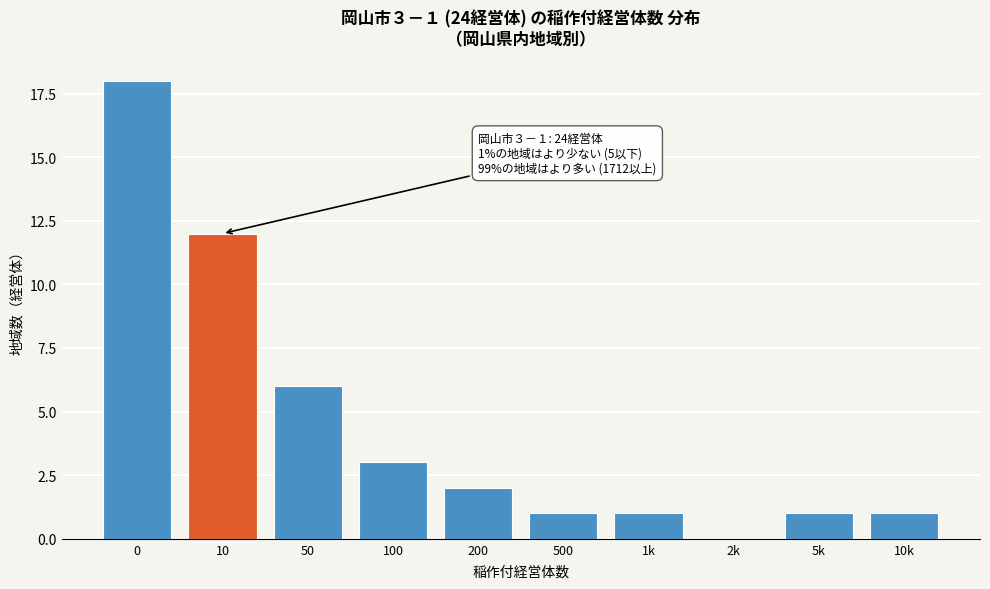

Reading left to right, transcribe all the data shown in this chart.

0=18	10=12	50=6	100=3	200=2	500=1	1k=1	2k=0	5k=1	10k=1